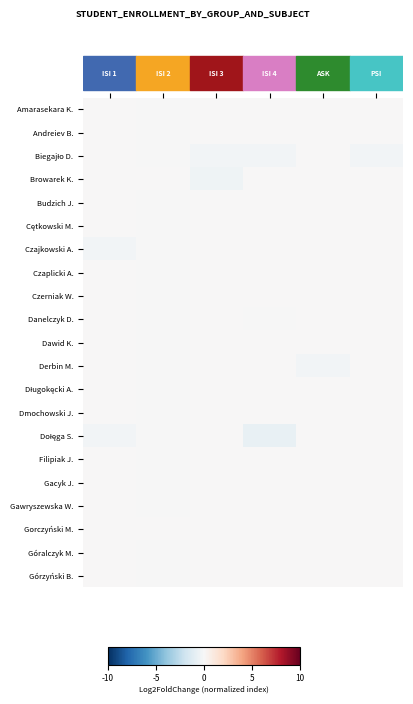

Which series has the widest spread of values?

Dołęga S.